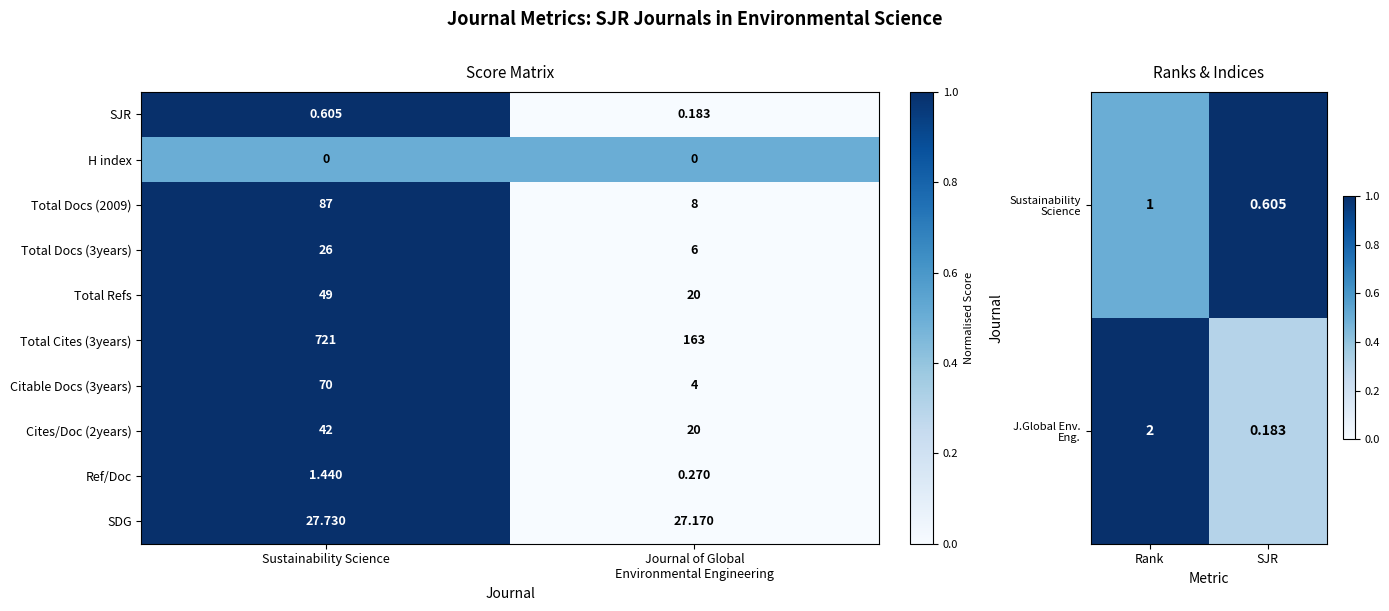

How many values in the Ref/Doc series are below 1?

1